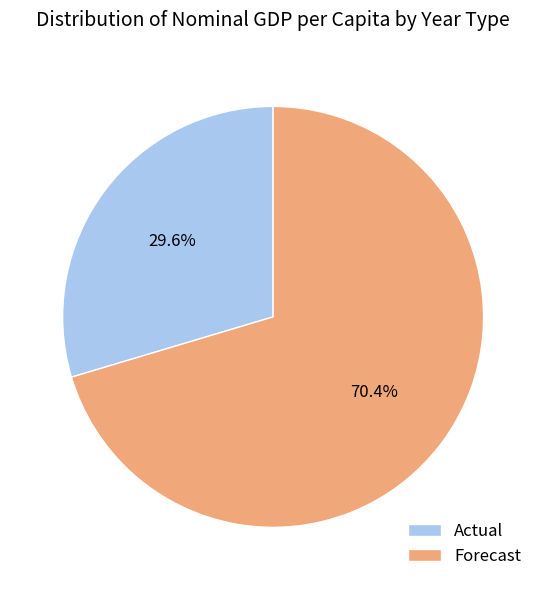

Which has a higher value, Forecast or Actual?

Forecast